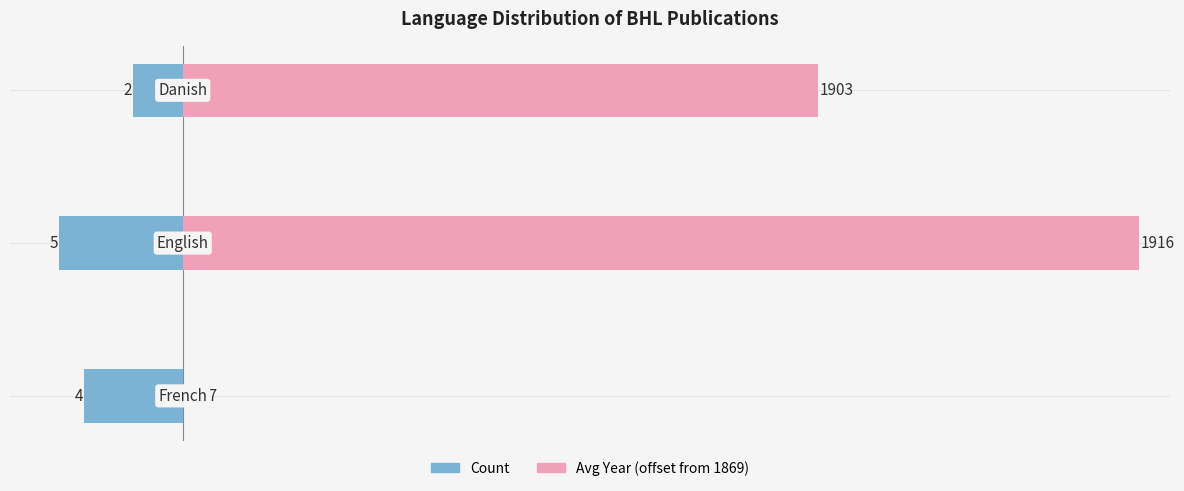

Which series has the largest total across all categories?

Avg Year (offset from 1869)